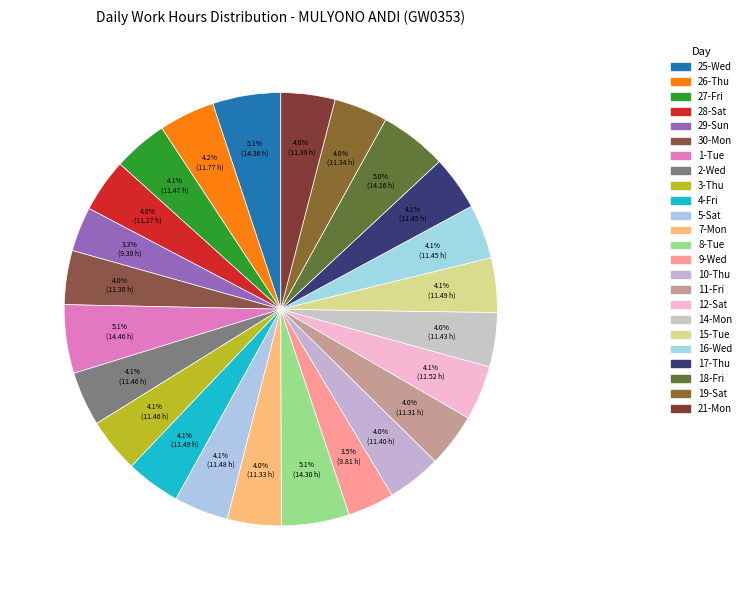

How many segments does this pie chart have?

24